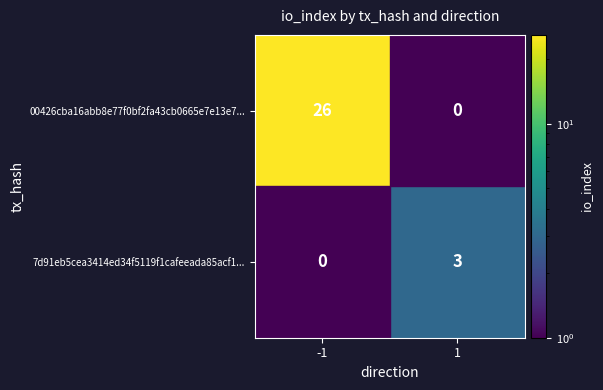

Which category has the lowest value in the 7d91eb5cea3414ed34f5119f1cafeeada85acf1... series?

-1